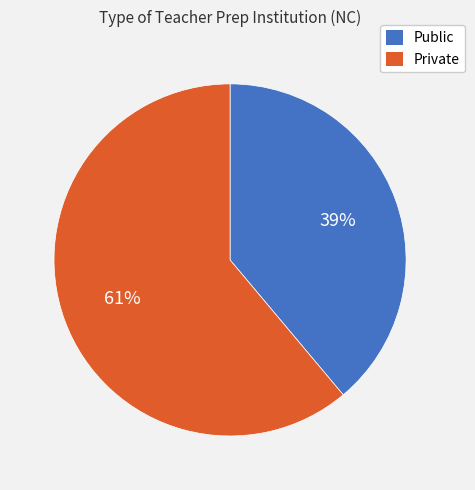

To the nearest percent, what is the average slice percentage?

50%